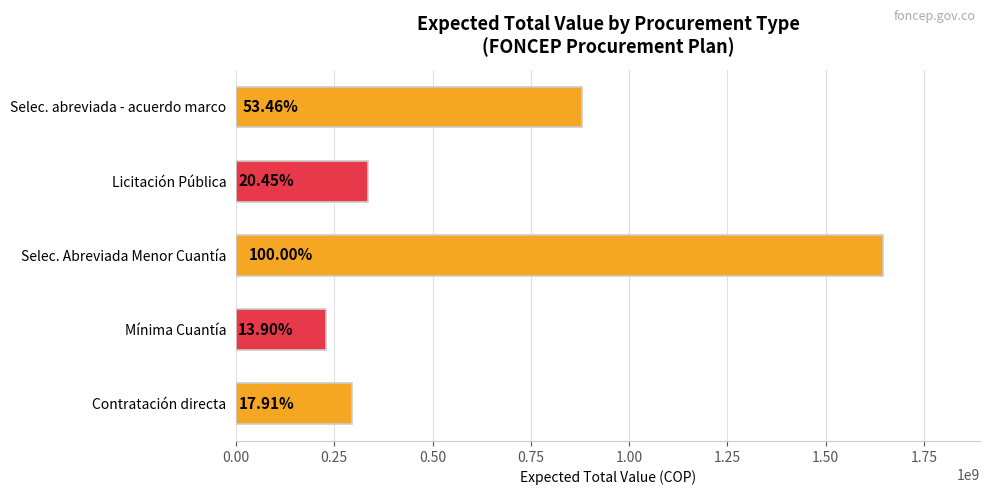

Are the bars horizontal?

Yes